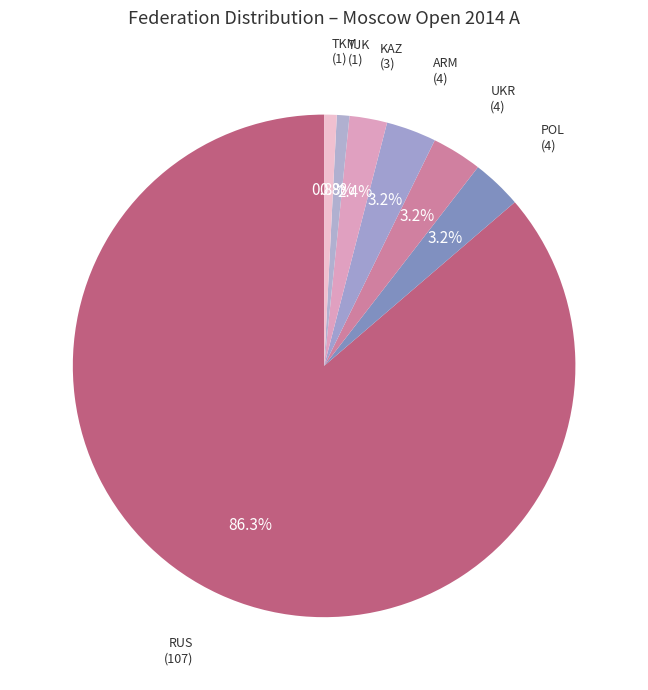

Which has a higher value, ARM or TJK?

ARM